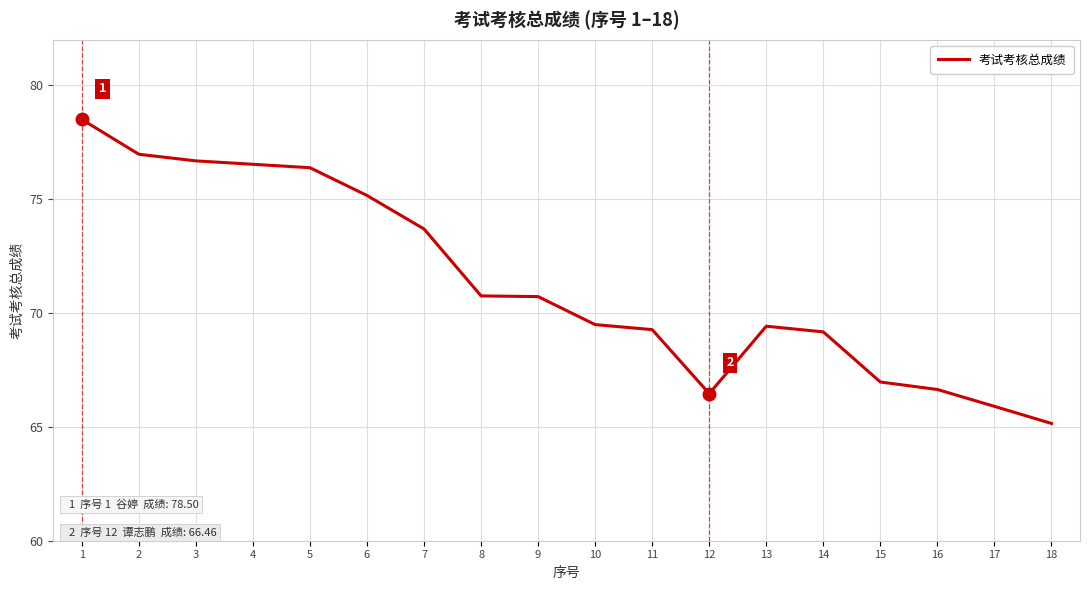

What is the difference between the values at 9 and 17?

4.8